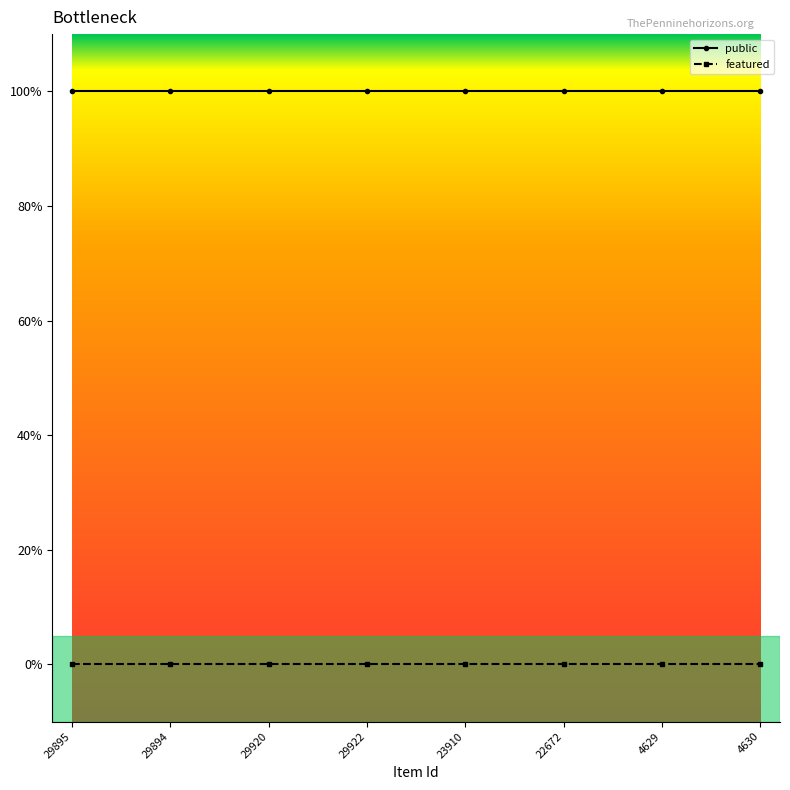

Which has a higher value, 29922 or 4630?

29922